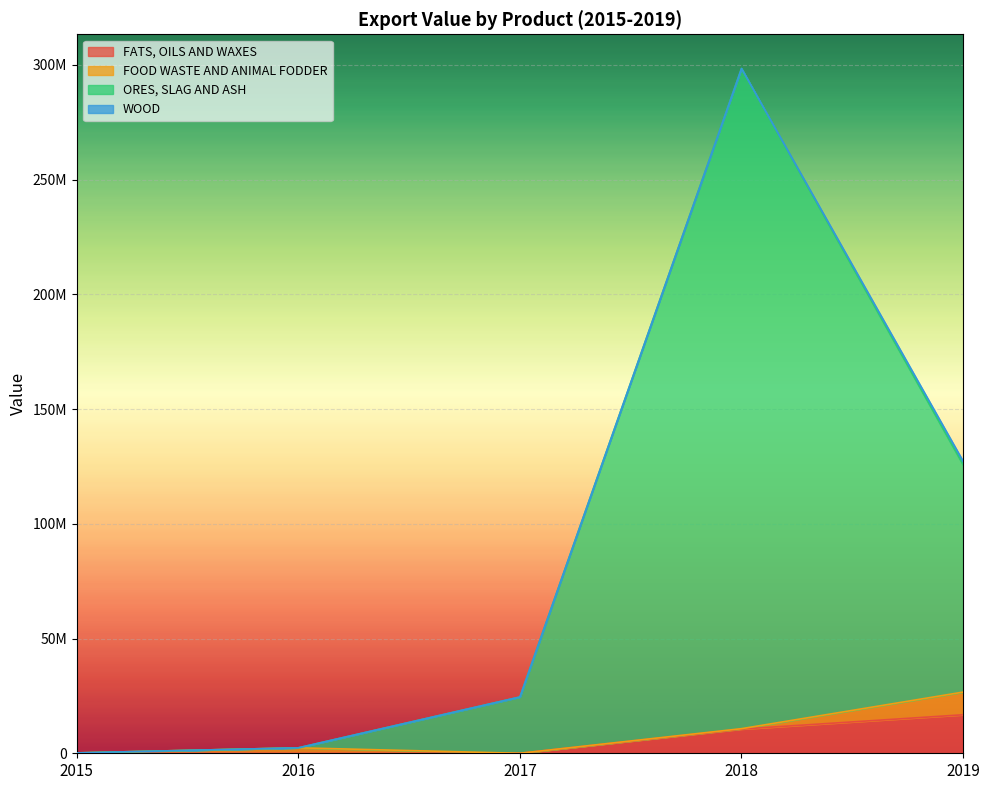

At which label does FATS, OILS AND WAXES reach its peak?

2019